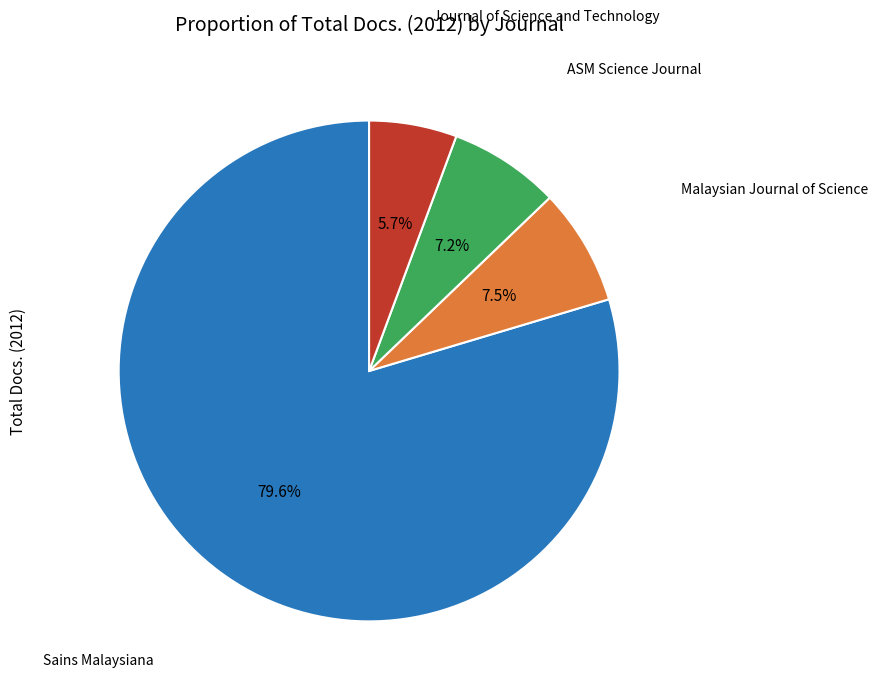

Is there any slice that represents more than half of the pie?

Yes